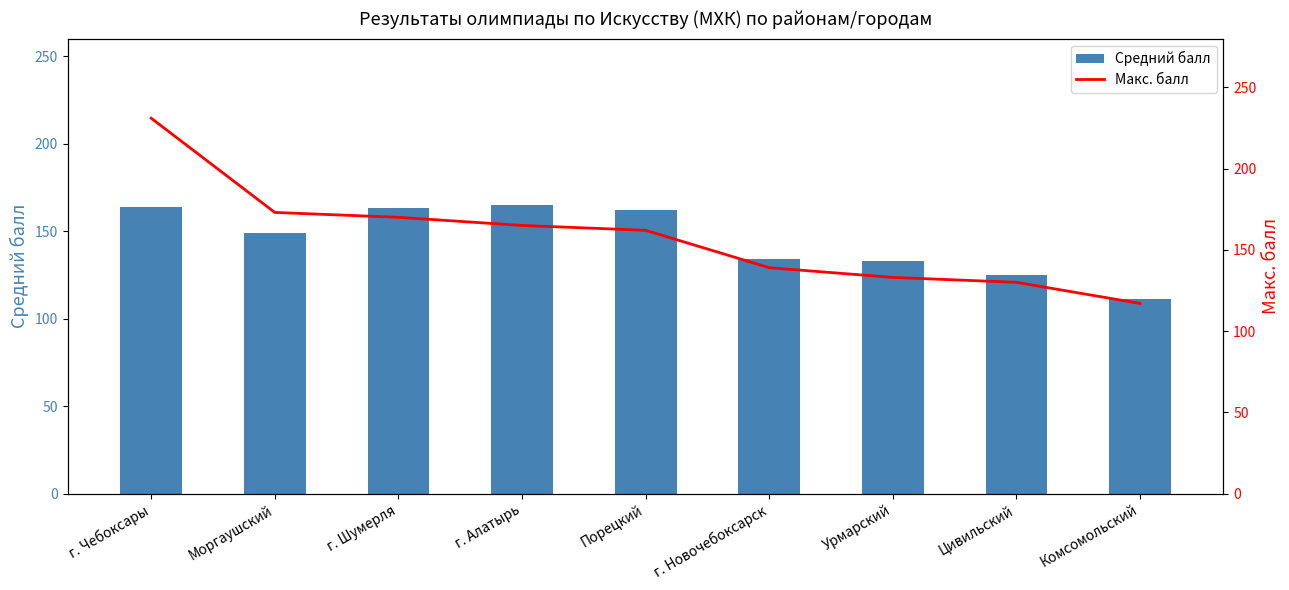

Reading left to right, what are all the values shown in this chart?

Средний балл: г. Чебоксары=163.6	Моргаушский=148.7	г. Шумерля=163.0	г. Алатырь=165.0	Порецкий=162.0	г. Новочебоксарск=134.0	Урмарский=133.0	Цивильский=125.0	Комсомольский=111.0
Макс. балл: г. Чебоксары=231.0	Моргаушский=173.0	г. Шумерля=170.0	г. Алатырь=165.0	Порецкий=162.0	г. Новочебоксарск=139.0	Урмарский=133.0	Цивильский=130.0	Комсомольский=117.0